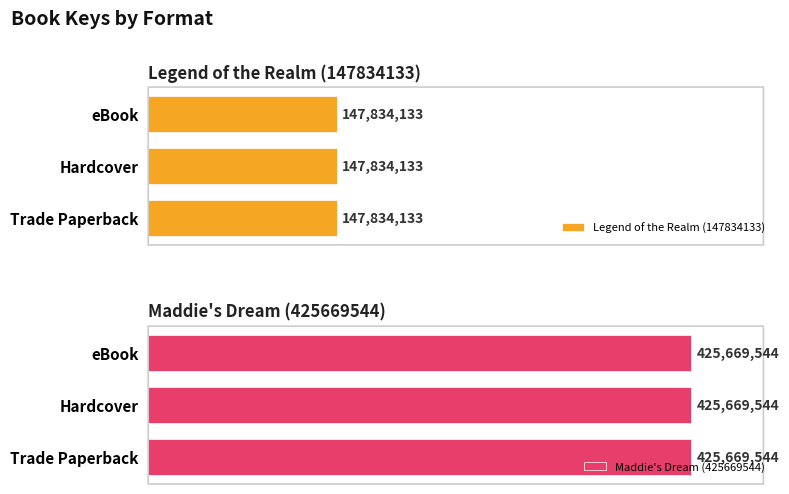

What is the label of the 4th bar from the right?

eBook